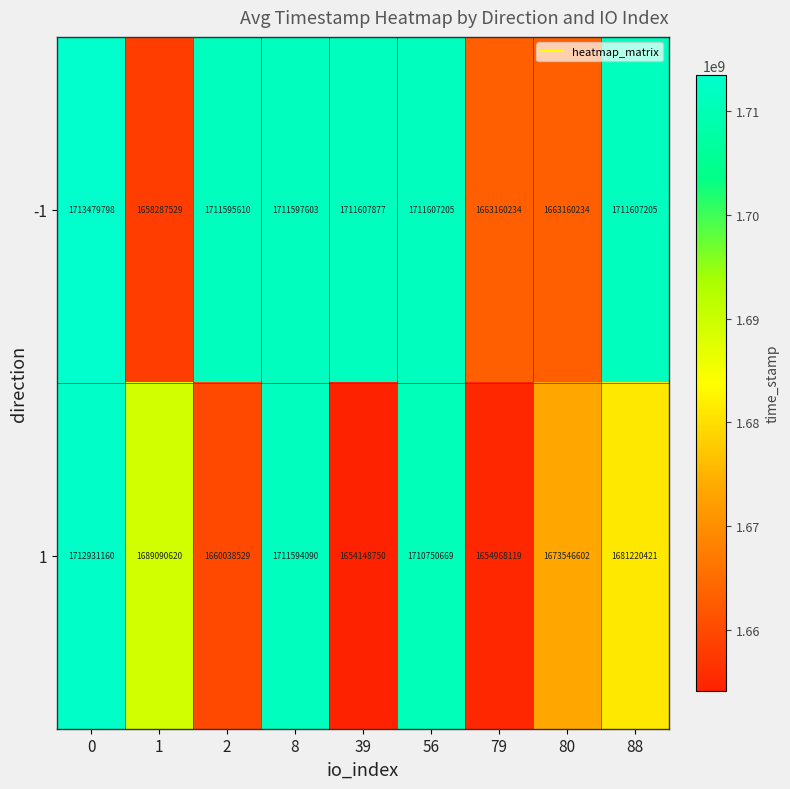

Reading left to right, what are all the values shown in this chart?

-1: 1713479798	1658287529	1711595610	1711597603	1711607877	1711607205	1663160234	1663160234	1711607205
1: 1712931160	1689090620	1660038529	1711594090	1654148750	1710750669	1654968119	1673546602	1681220421